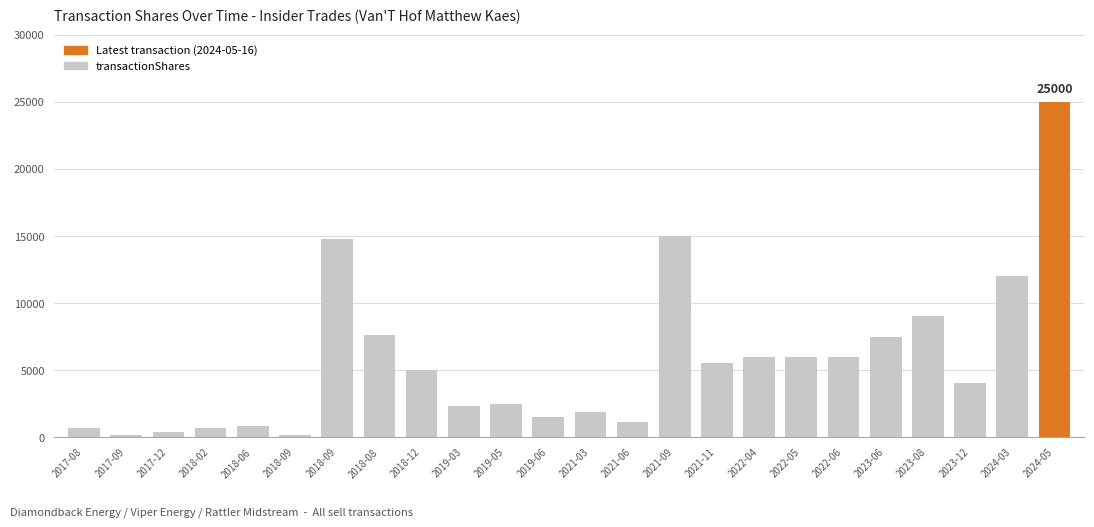

Count the number of categories in the chart.

24